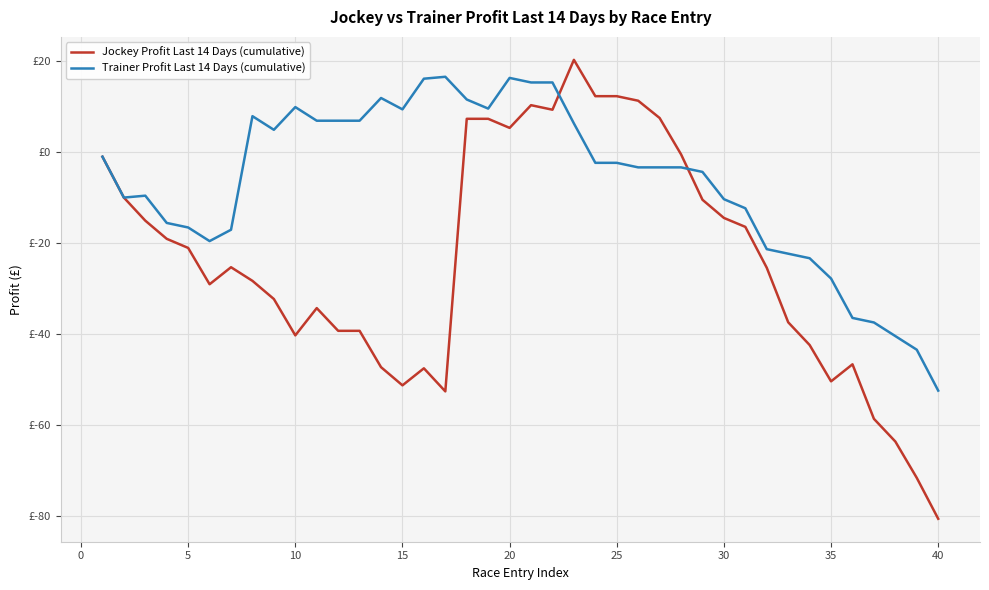

What are all the series names shown in the legend?

Jockey Profit Last 14 Days (cumulative), Trainer Profit Last 14 Days (cumulative)